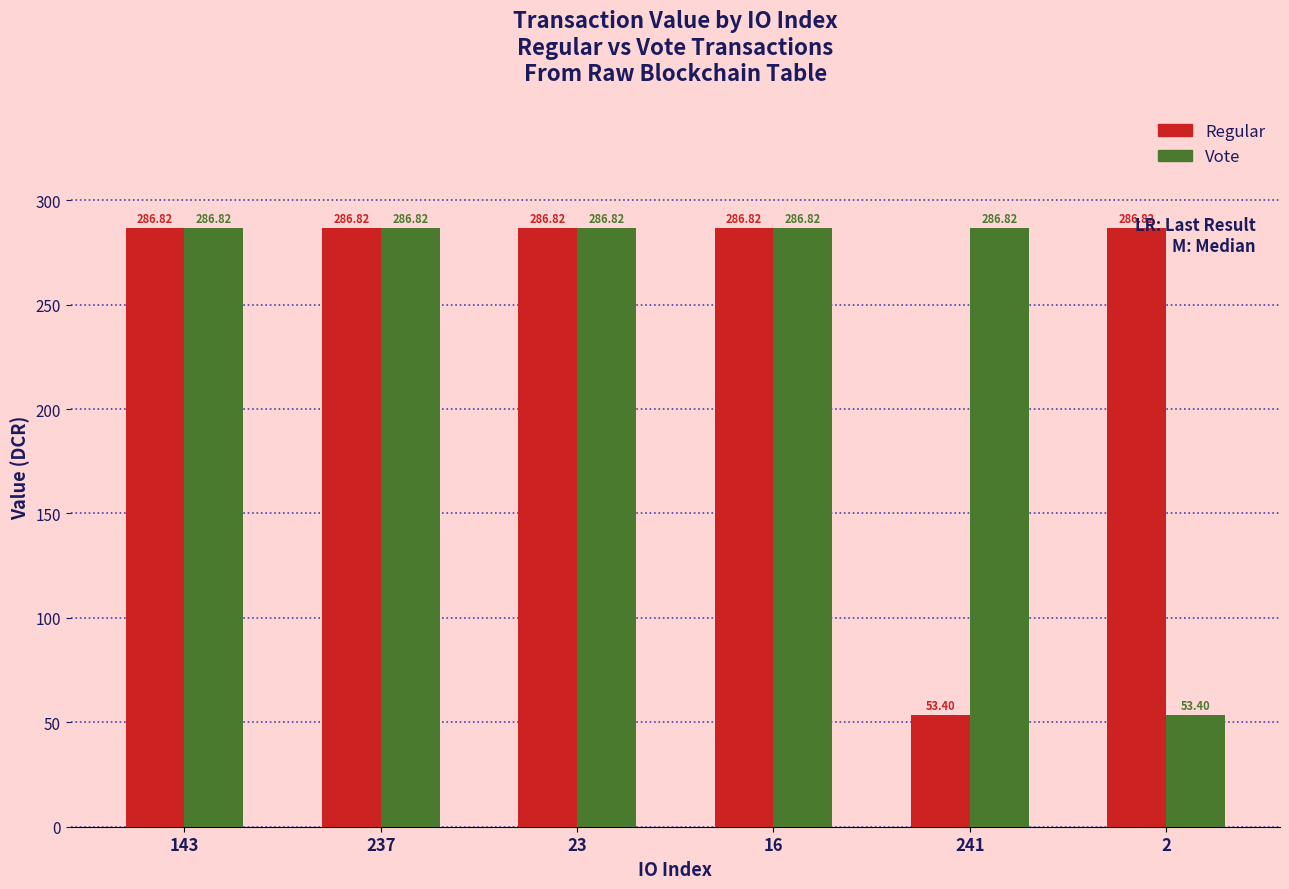

At which label is Vote closest to 170?

2